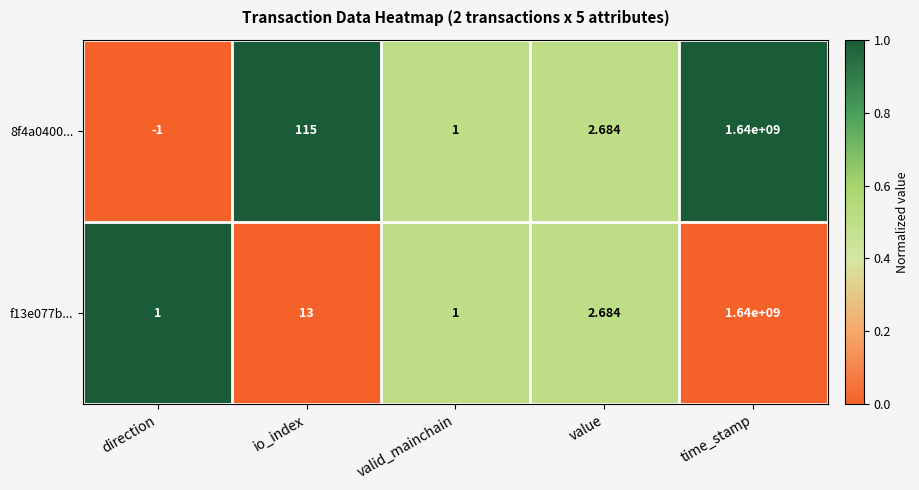

Is the value of 8f4a0400... at direction greater than the value of f13e077b... at valid_mainchain?

No